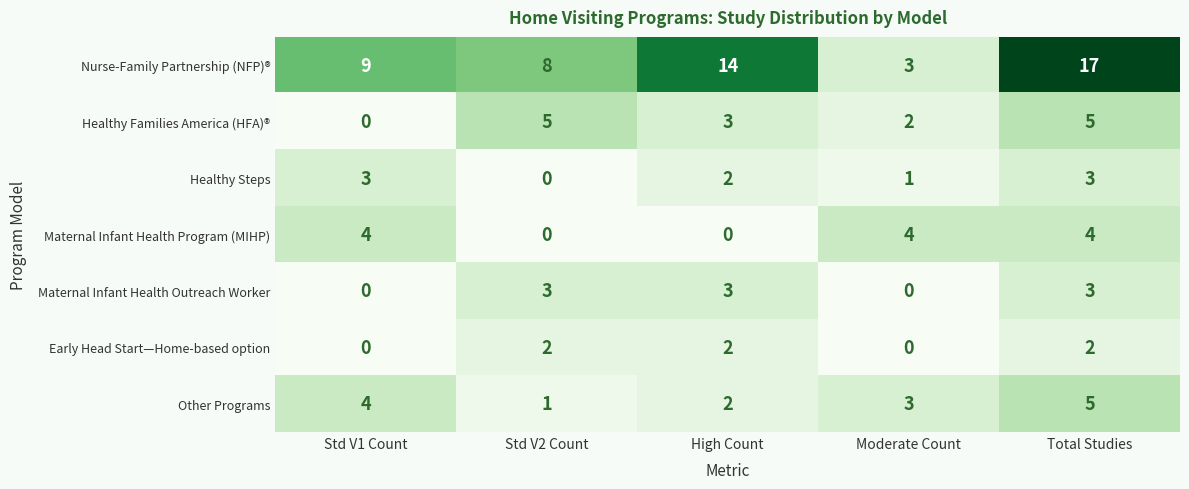

Which series changed the most between Std V1 Count and High Count?

Nurse-Family Partnership (NFP)®